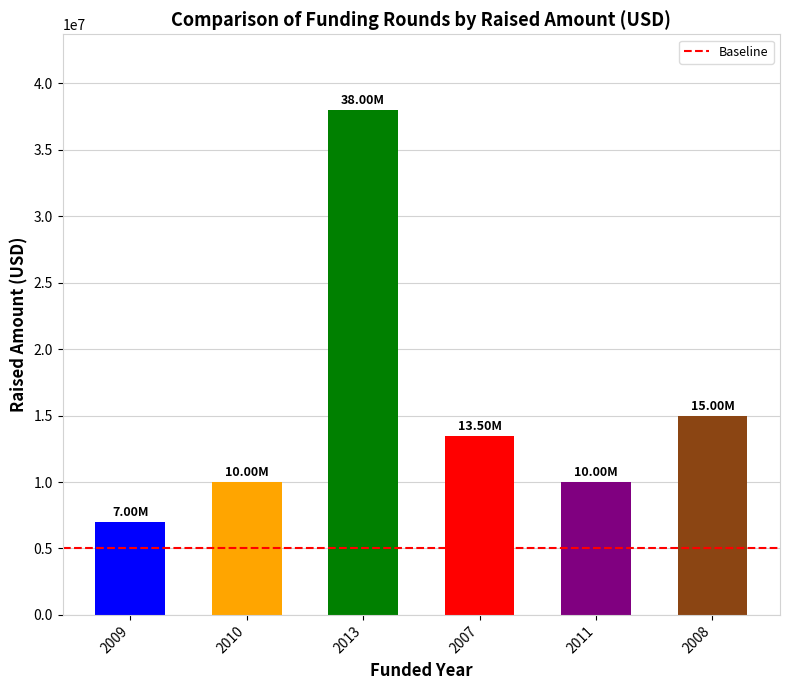

What is the change in value from 2013 to 2007?

-24500000